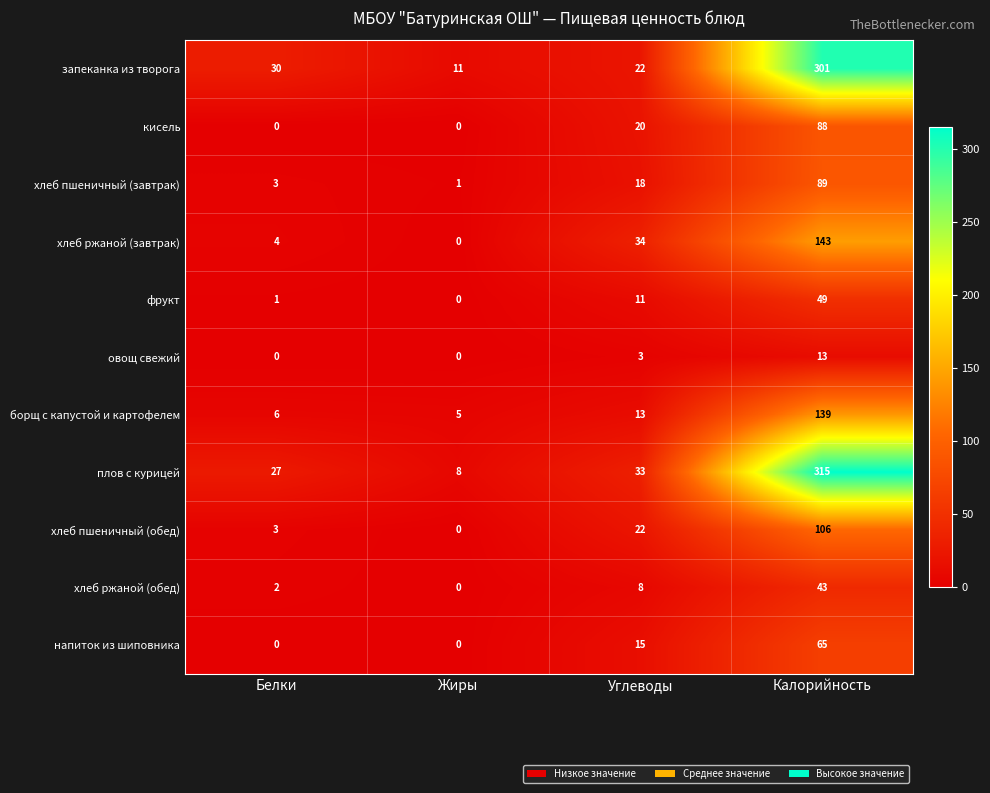

At which label is хлеб ржаной (обед) closest to 21?

Углеводы